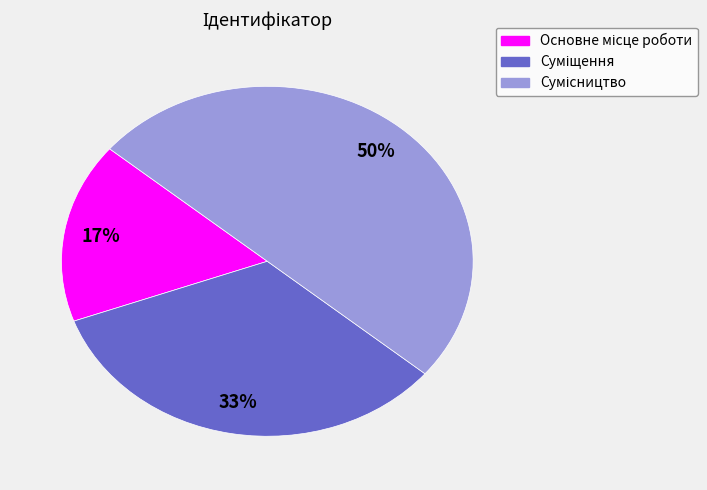

To the nearest percent, what is the difference between the largest and smallest slice percentages?

33%